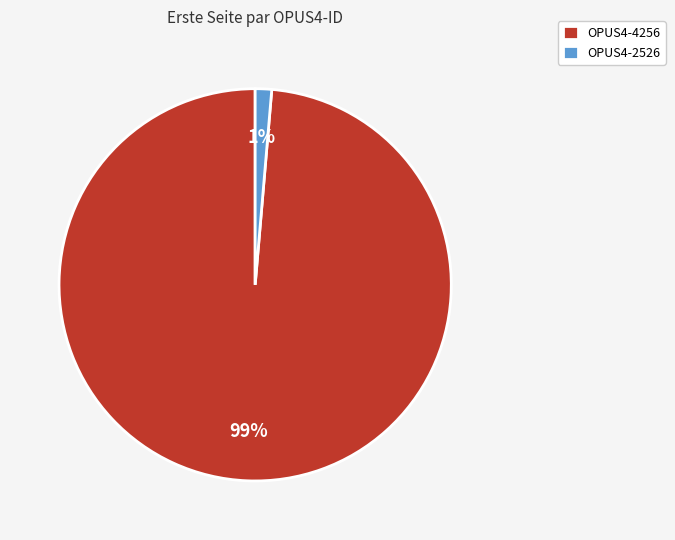

Is it true that OPUS4-4256 is 89% of the pie?

False